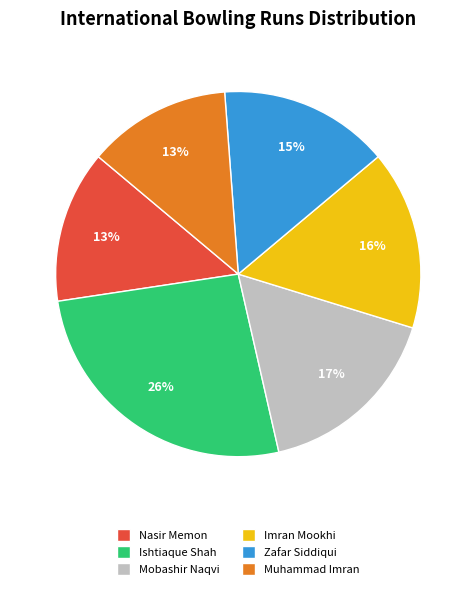

Does Imran Mookhi account for over 50% of the chart?

No